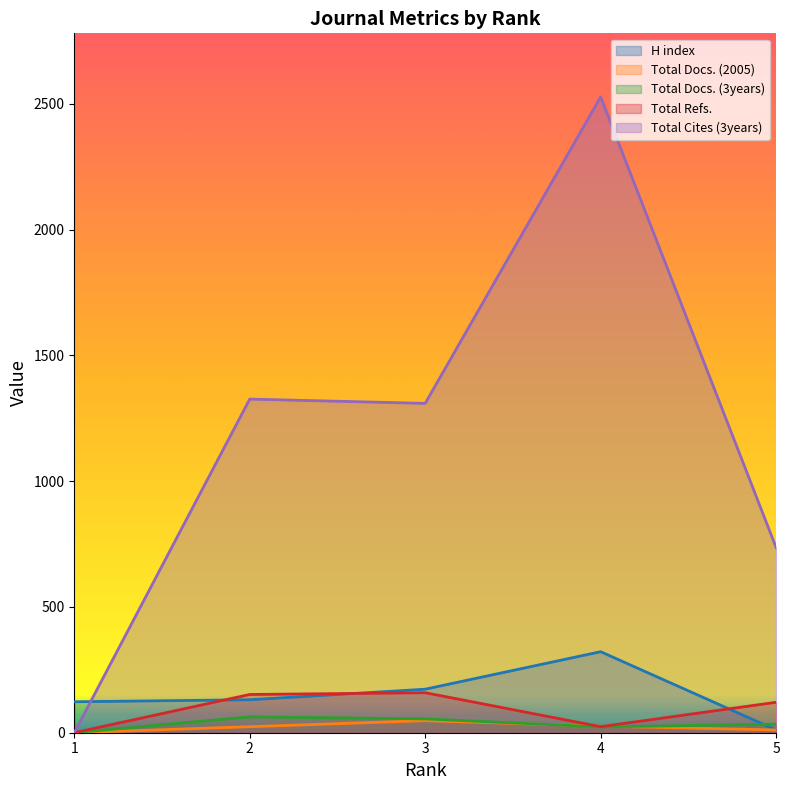

At 2, list the series in order from smallest to largest.

Total Docs. (2005), Total Docs. (3years), H index, Total Refs., Total Cites (3years)